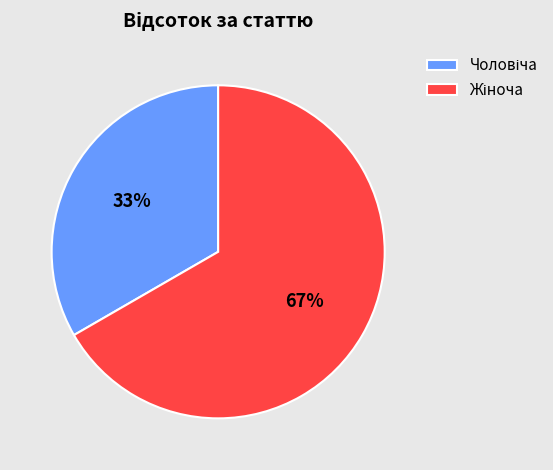

Is there any slice that represents more than half of the pie?

Yes